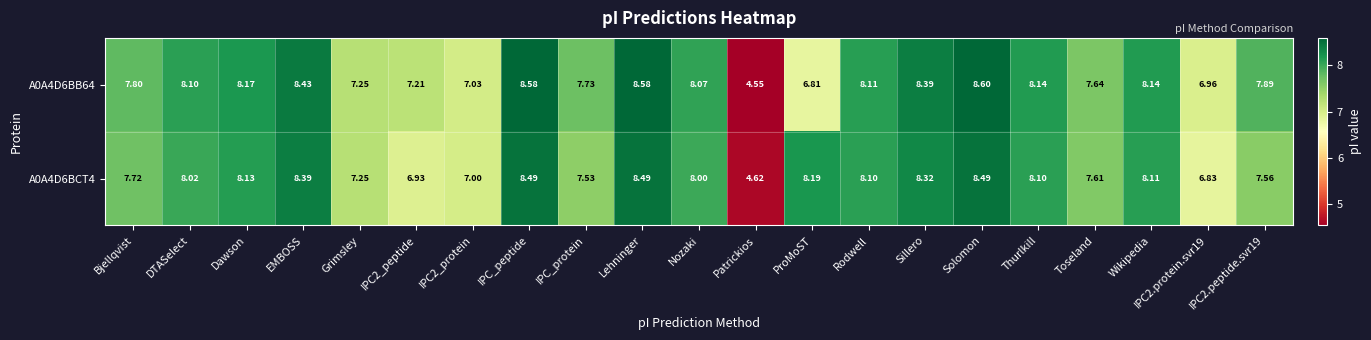

At which label does A0A4D6BCT4 first exceed 8?

DTASelect